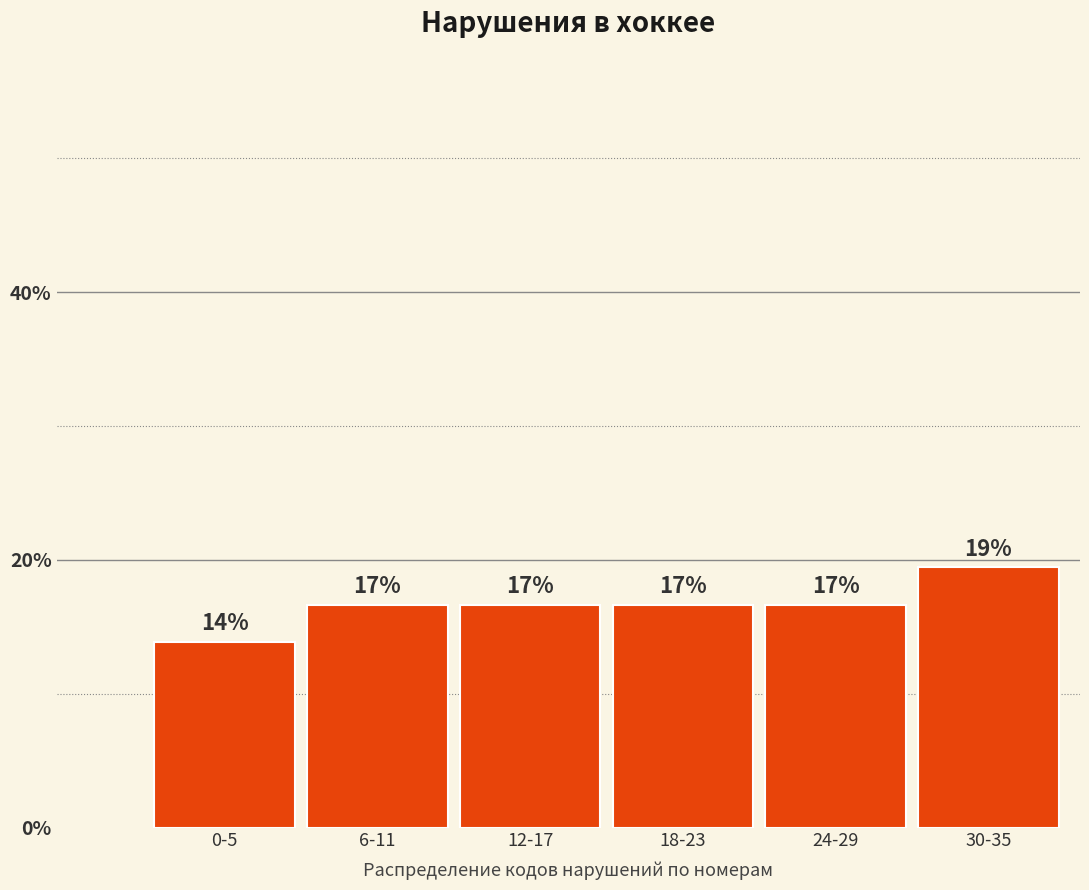

How many bars are there in total?

6